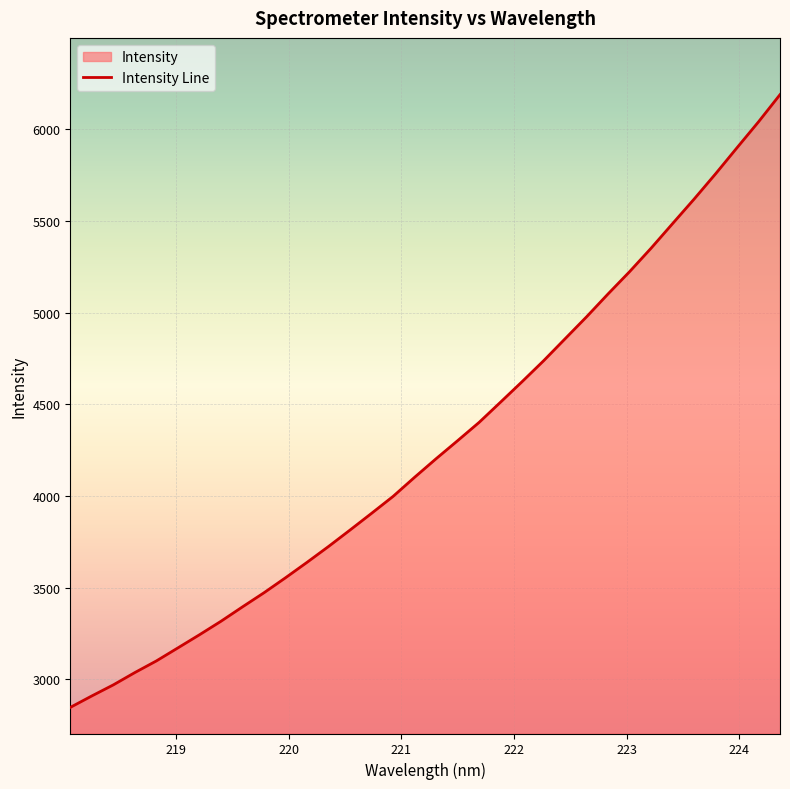

True or false: the data has more than 0 interior local peaks.

False